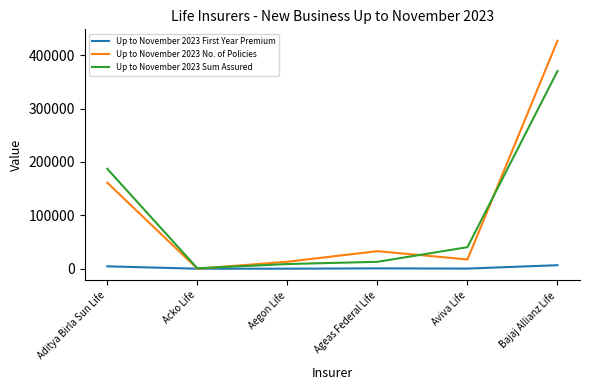

How many intersections are there between Up to November 2023 No. of Policies and Up to November 2023 First Year Premium?

2